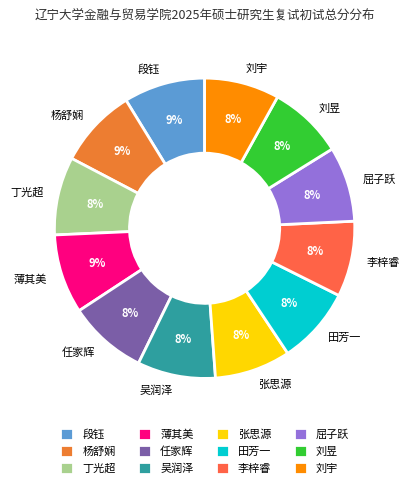

Between 屈子跃 and 段钰, which is larger?

段钰